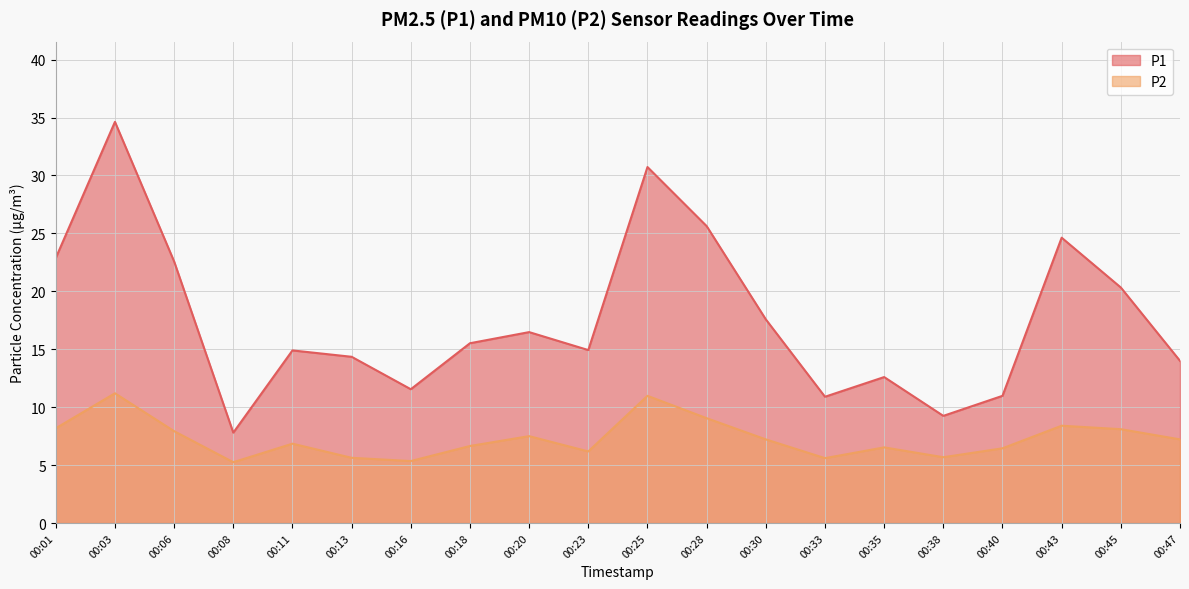

What is the average value of the P2 series?

7.3